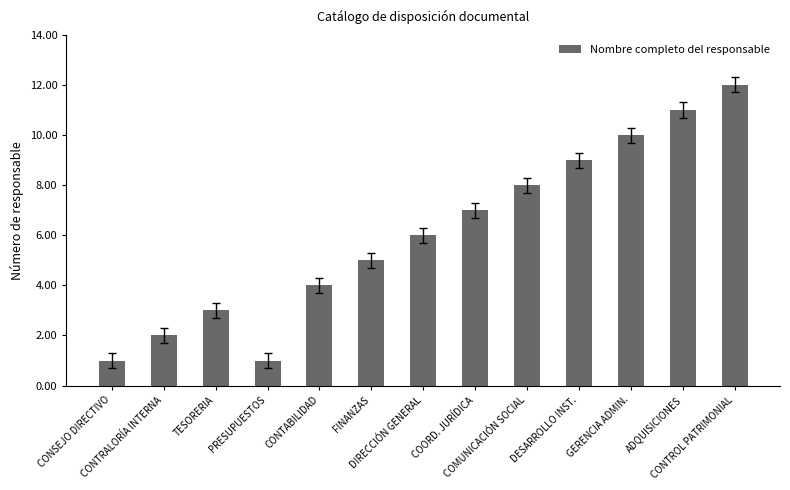

What is the sum of the values at CONTABILIDAD and PRESUPUESTOS?

5